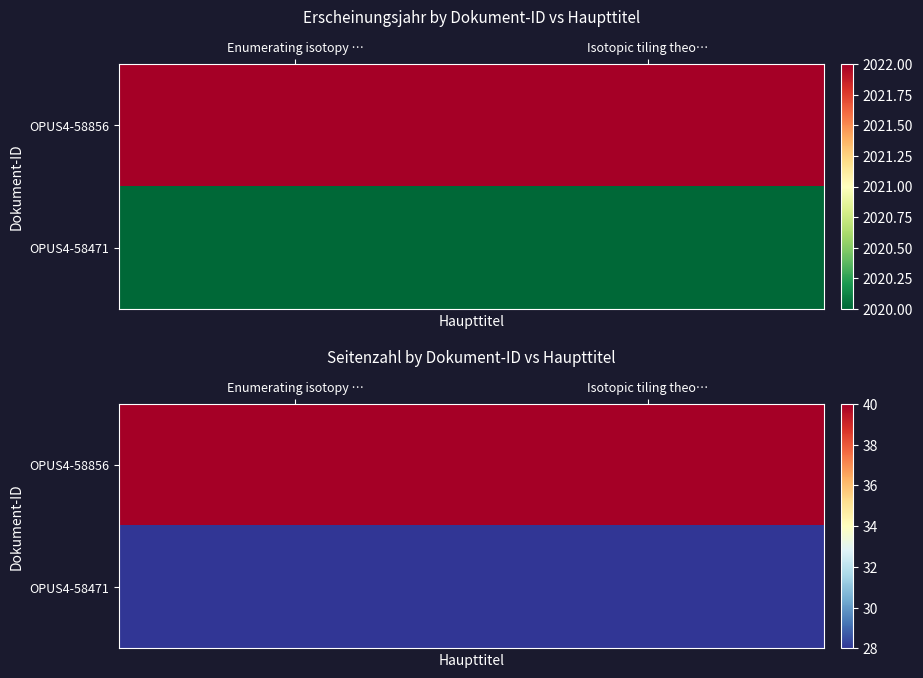

Rank the series by their maximum value, from highest to lowest.

OPUS4-58856, OPUS4-58471